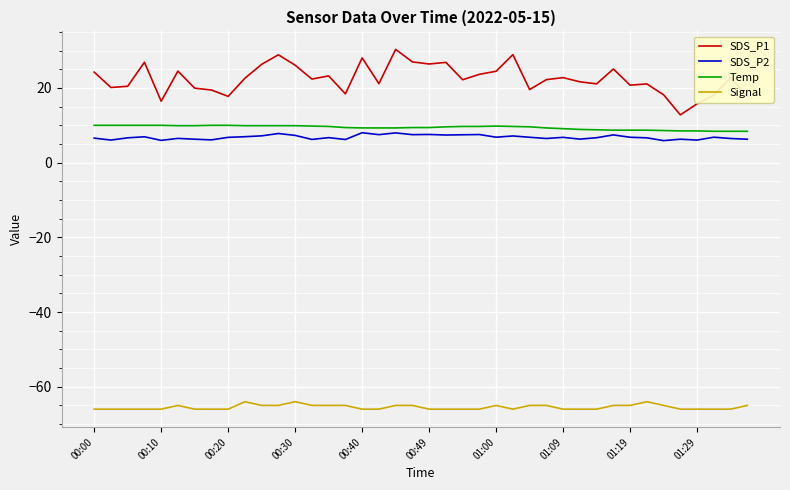

What is the maximum value for SDS_P2?

8.0